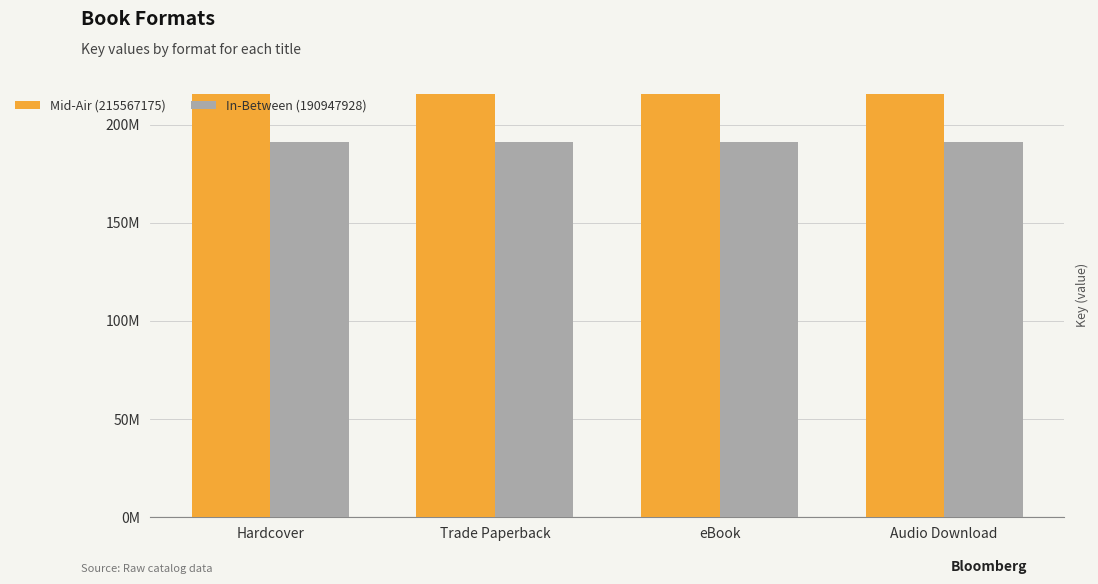

What is the total value across all series at Audio Download?

406515103